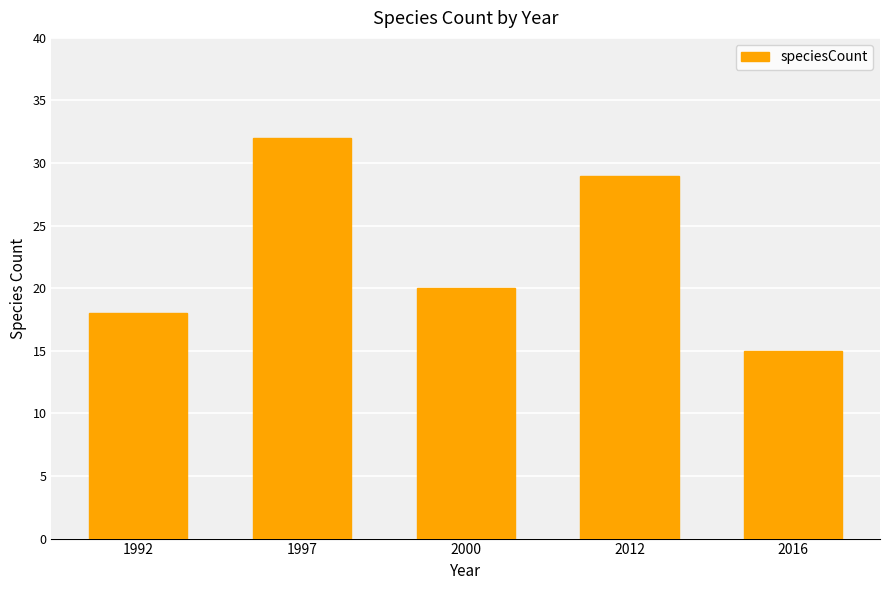

How many bars are there in total?

5